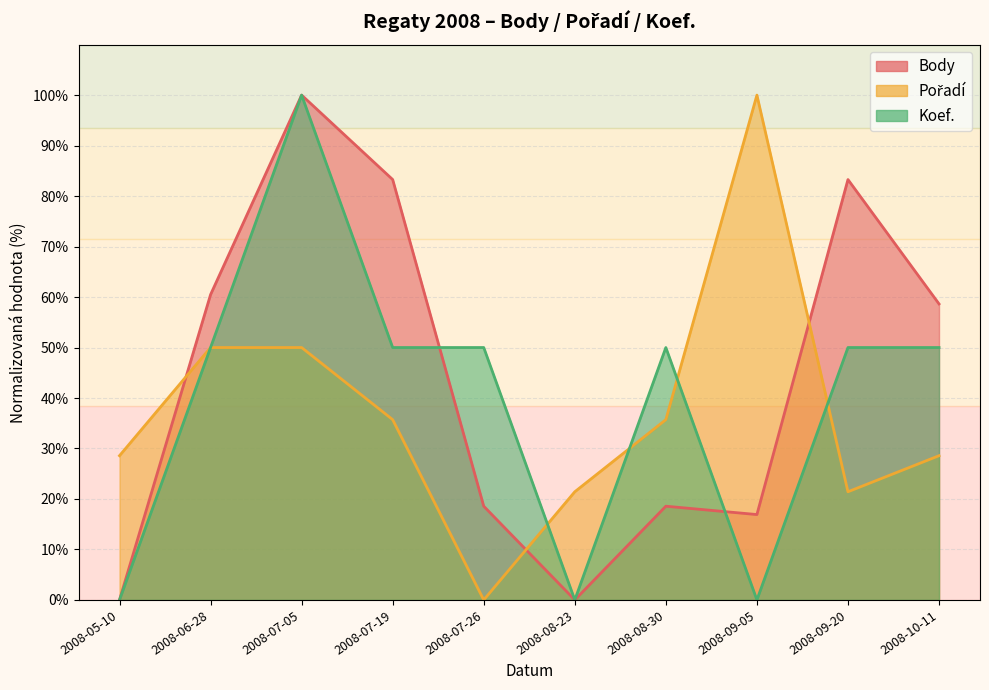

Which series has the largest range (max minus min)?

Body